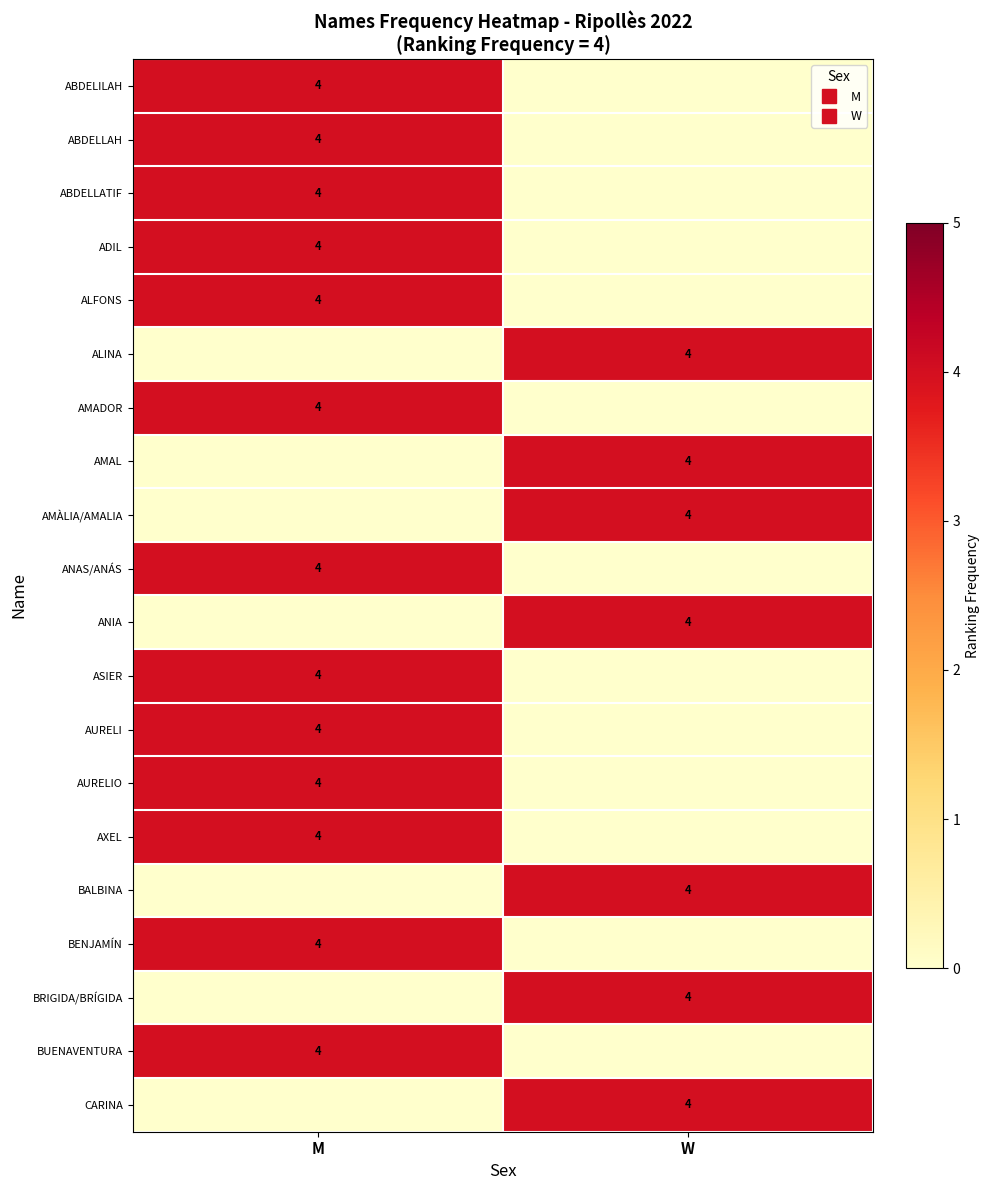

What is the approximate value of BALBINA at W?

4